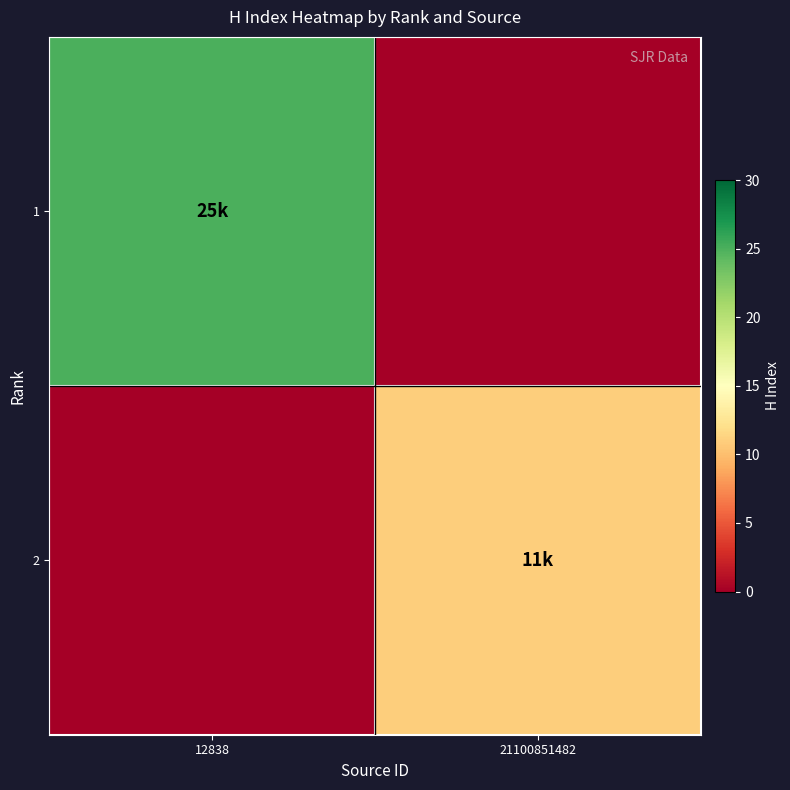

Reading left to right, what are all the values shown in this chart?

1: 12838=25	21100851482=0
2: 12838=0	21100851482=11